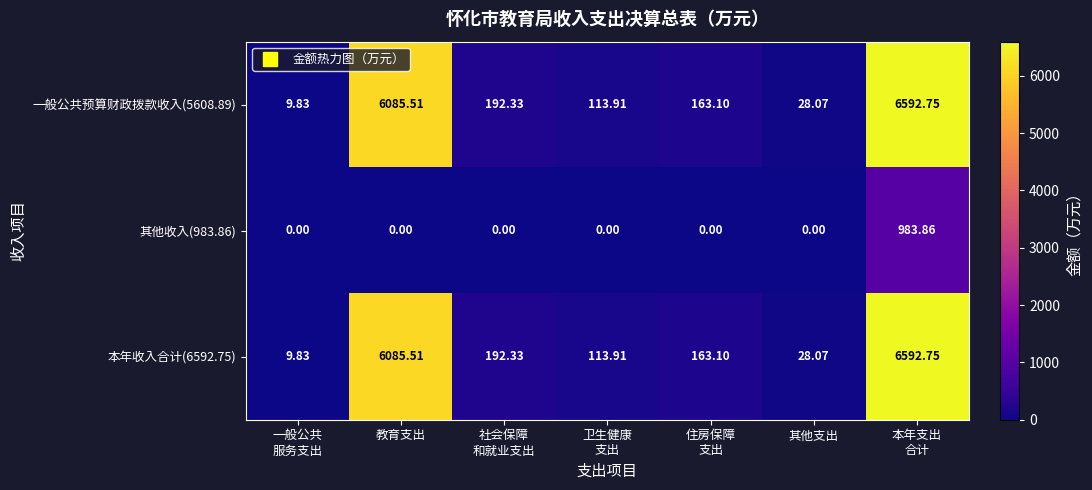

Where does the 本年收入合计(6592.75) series first go above 163?

教育支出